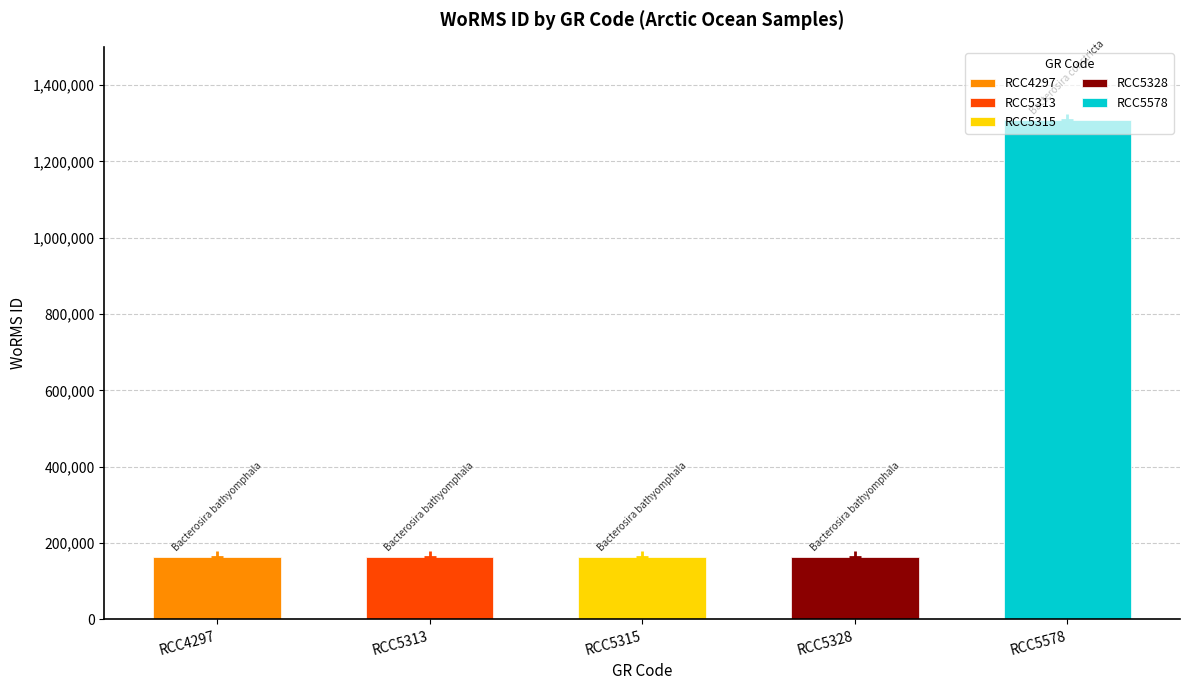

How many bars are there in total?

5